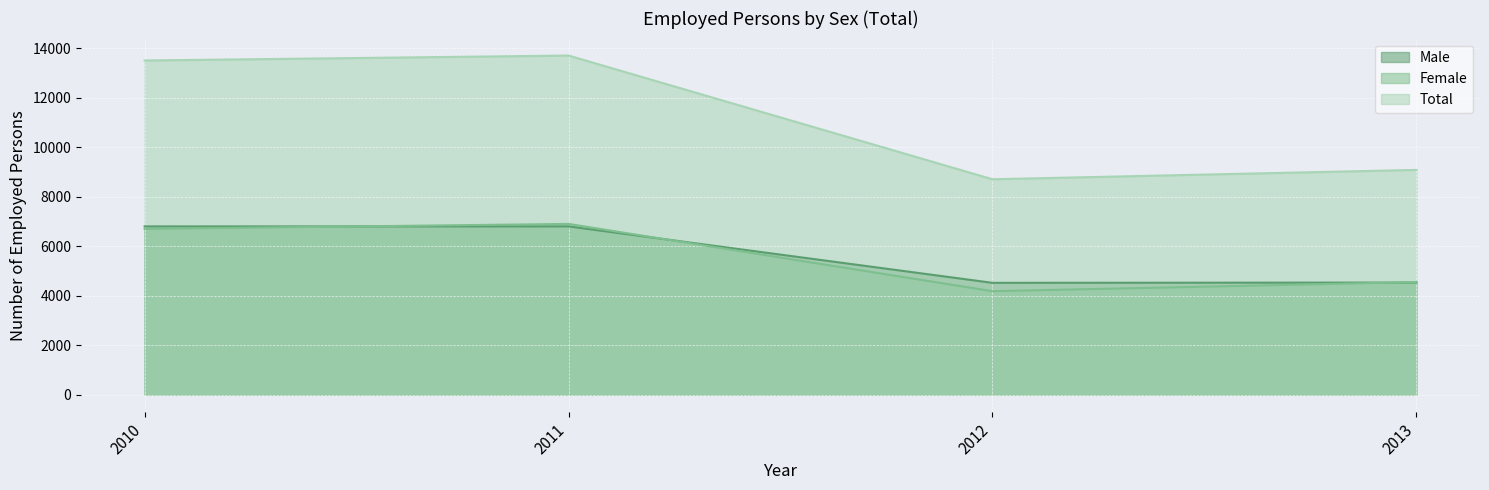

Where is Male nearest to the value 5660?

2013